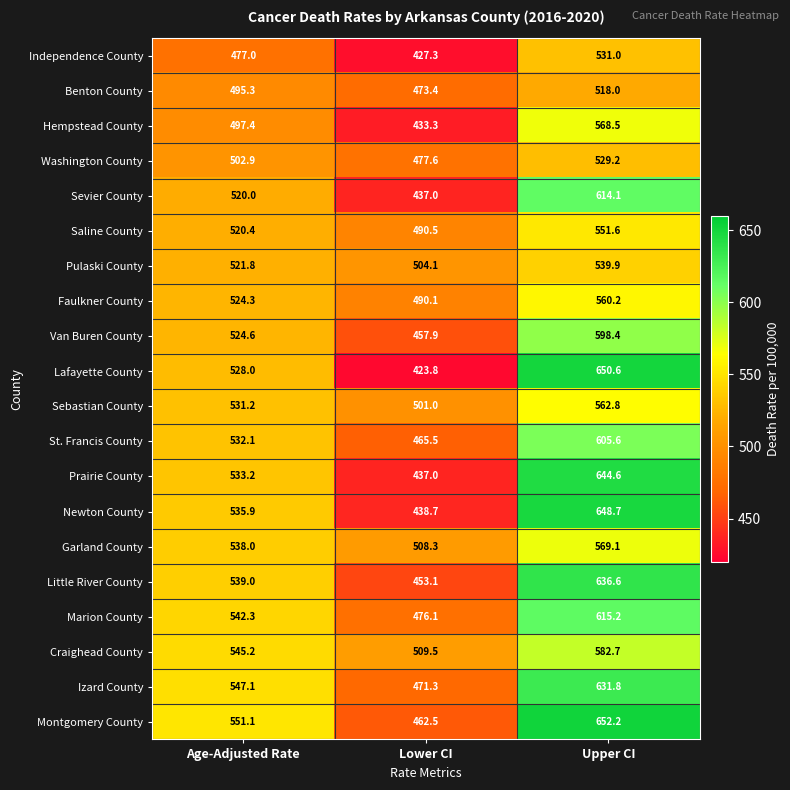

What is the total value across all series at Lower CI?

9338.0